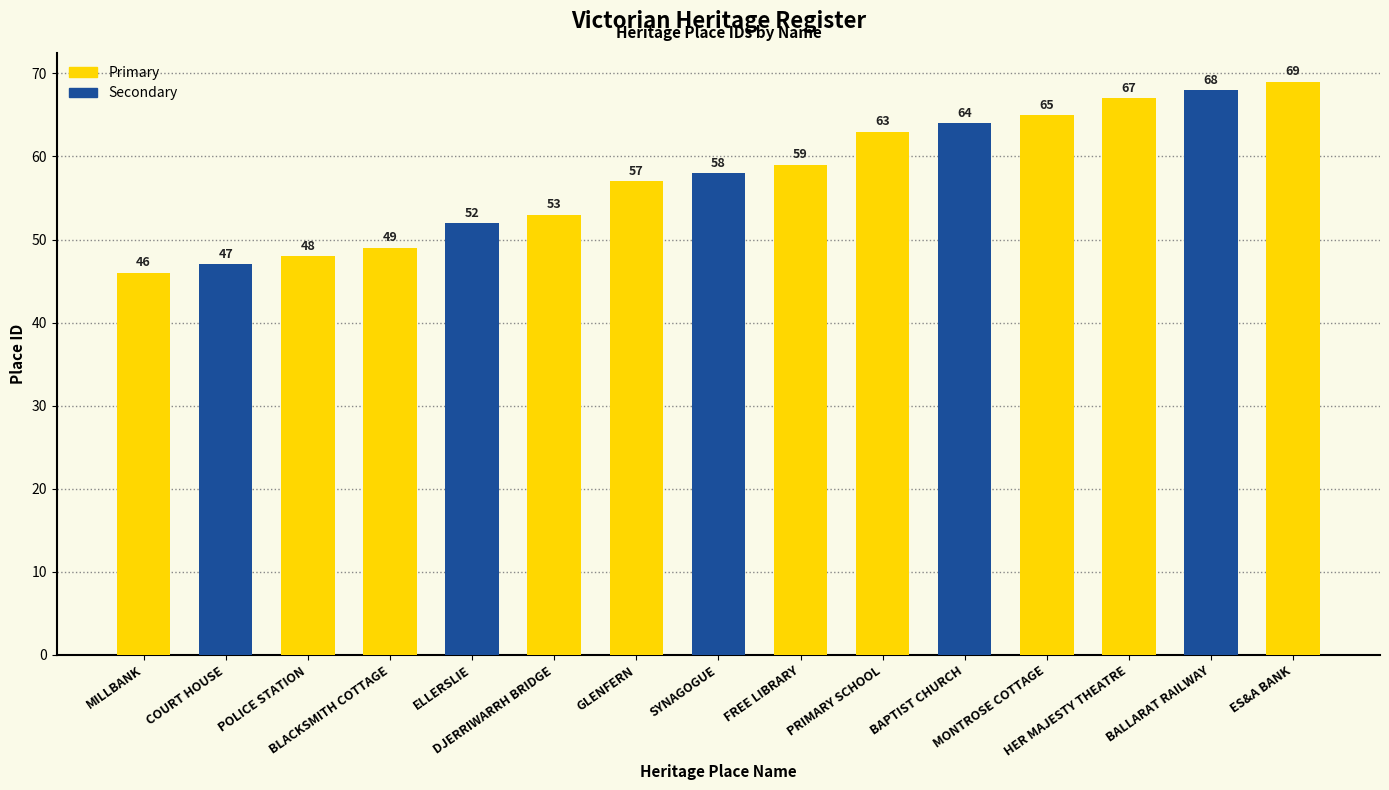

Approximately how many times larger is the value at ELLERSLIE compared to ES&A BANK?

0.8